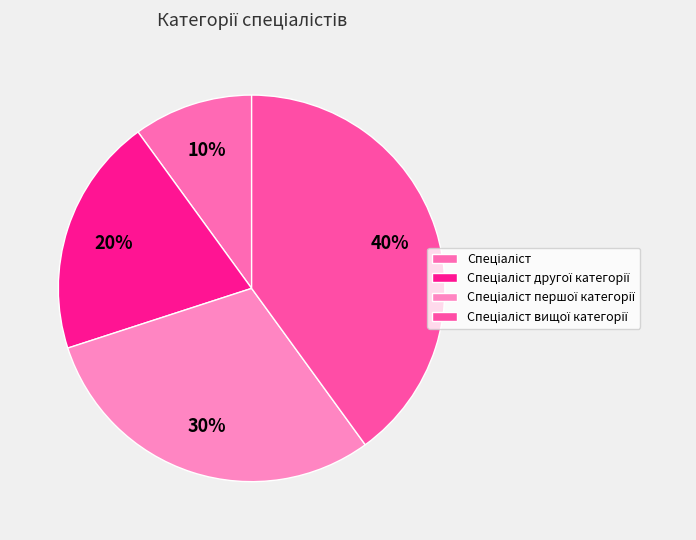

Which category has the smallest portion of the pie?

Спеціаліст